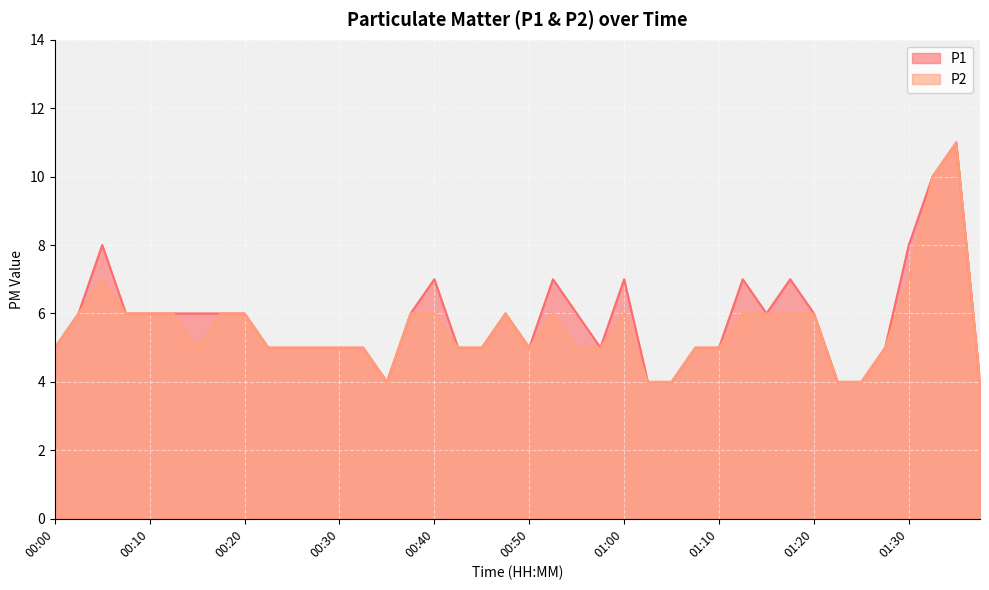

True or false: P2 and P1 intersect in this chart.

False